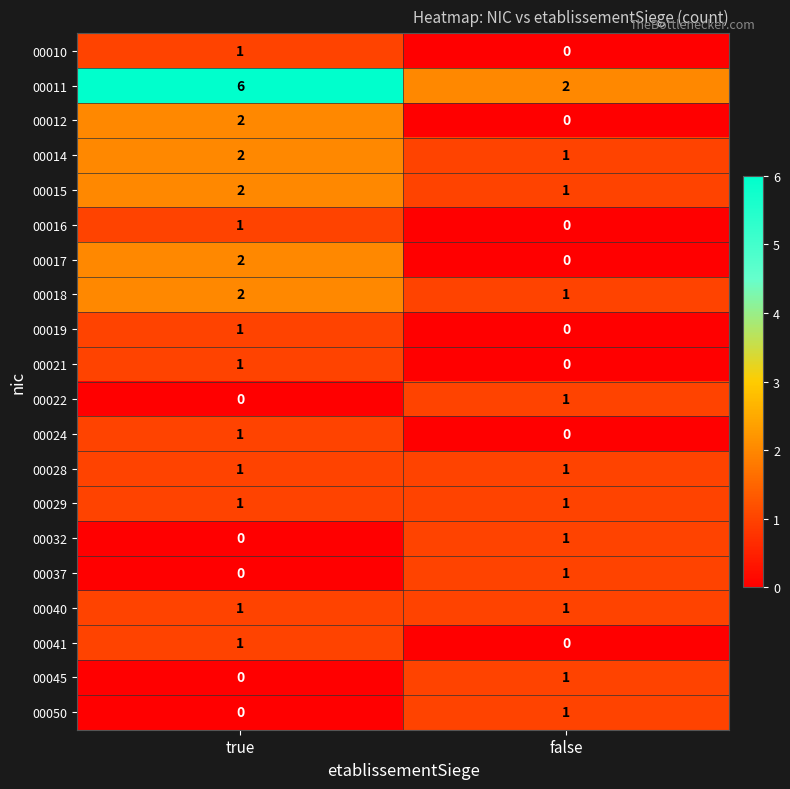

What is the difference between the highest and lowest values at true?

6